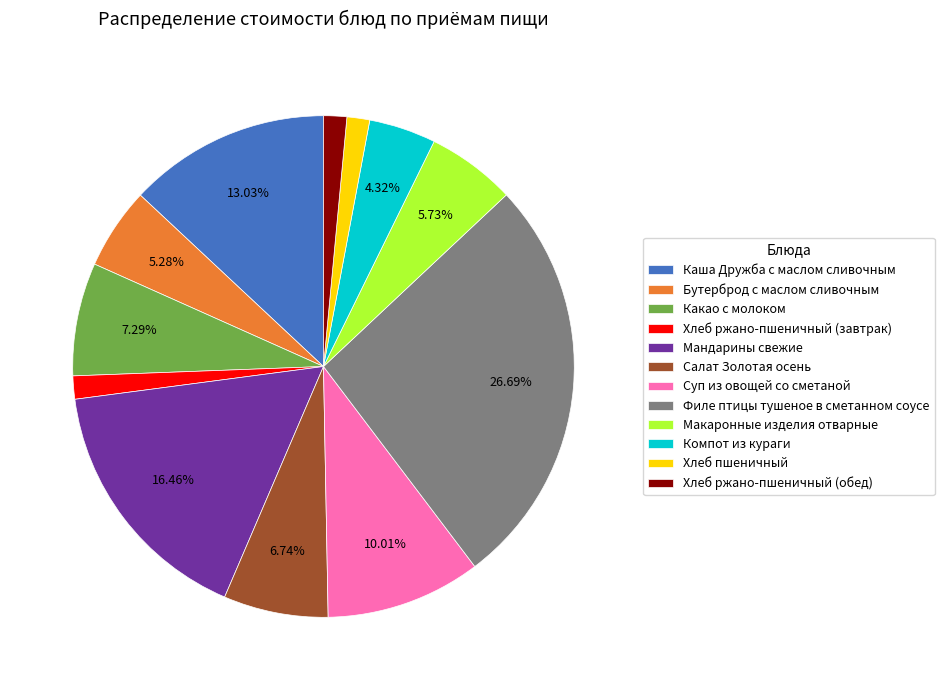

How much of the chart is everything except Компот из кураги?

95.7%